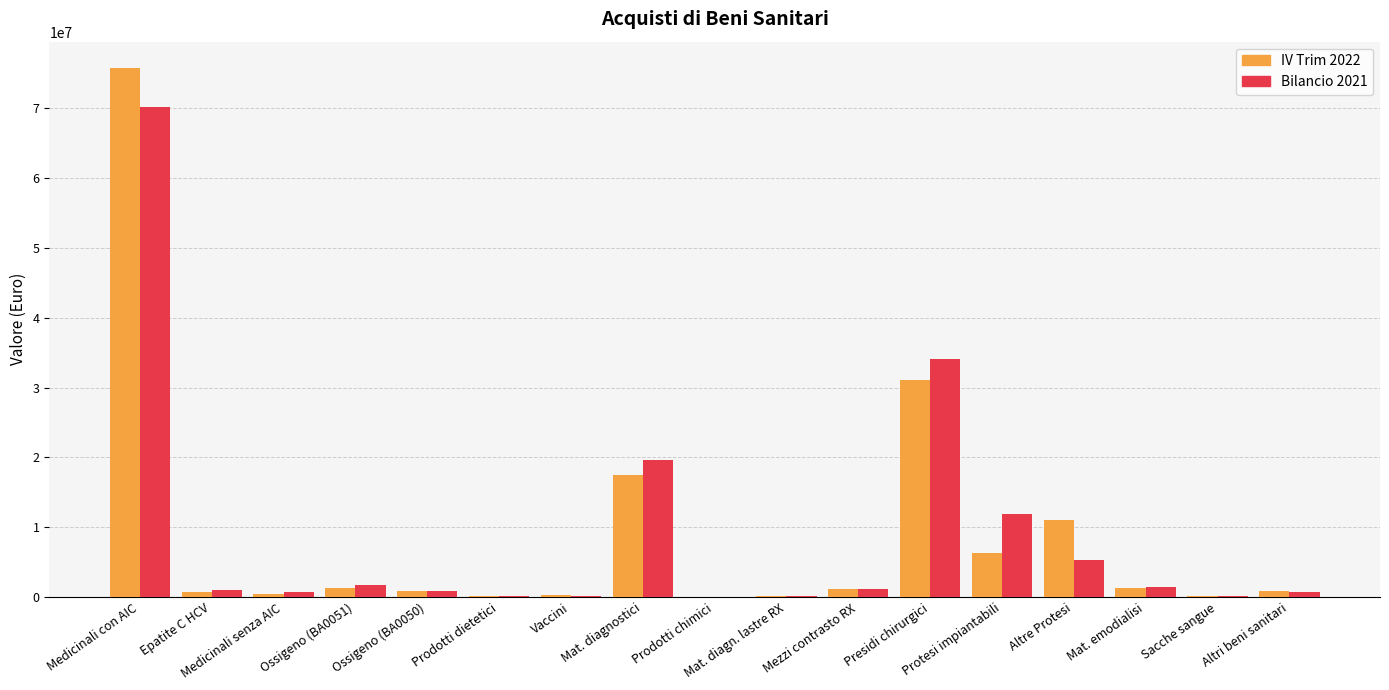

Which category has the highest value across all series?

Medicinali con AIC